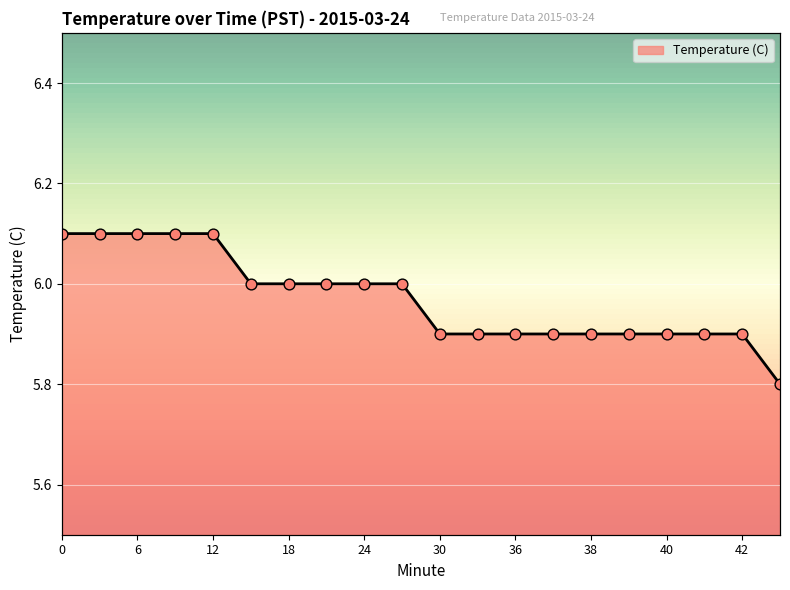

What is the ratio of the value at 39 to the value at 12?

1.0